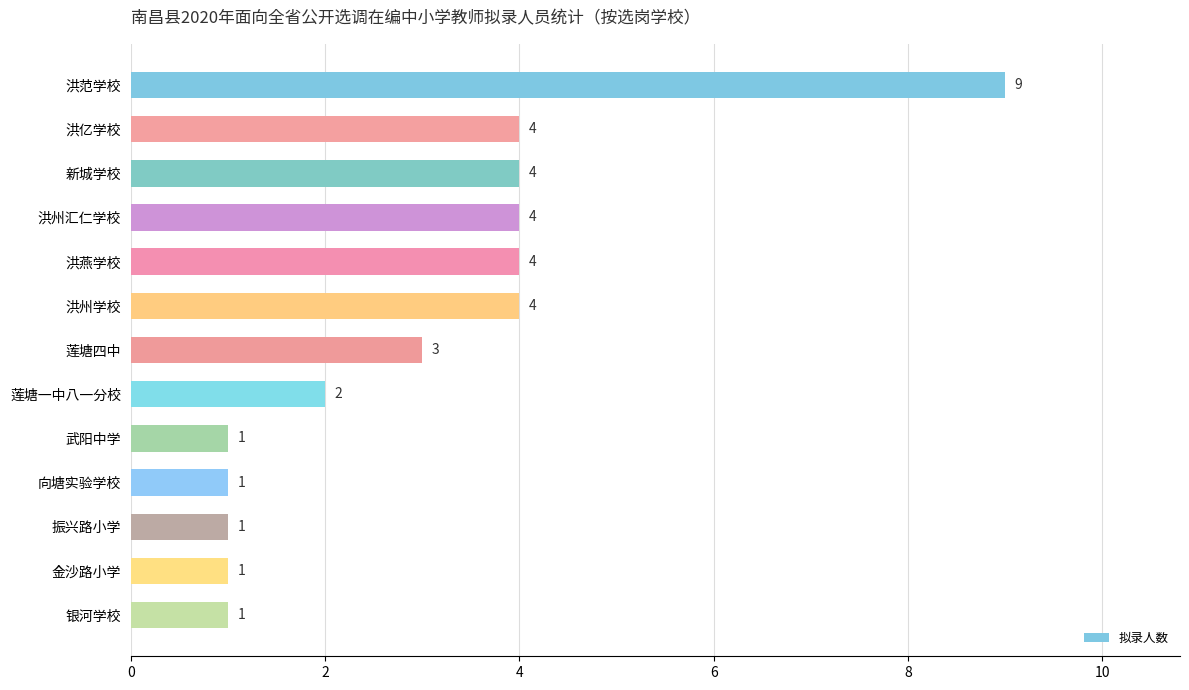

What is the change in value from 洪范学校 to 莲塘一中八一分校?

-7